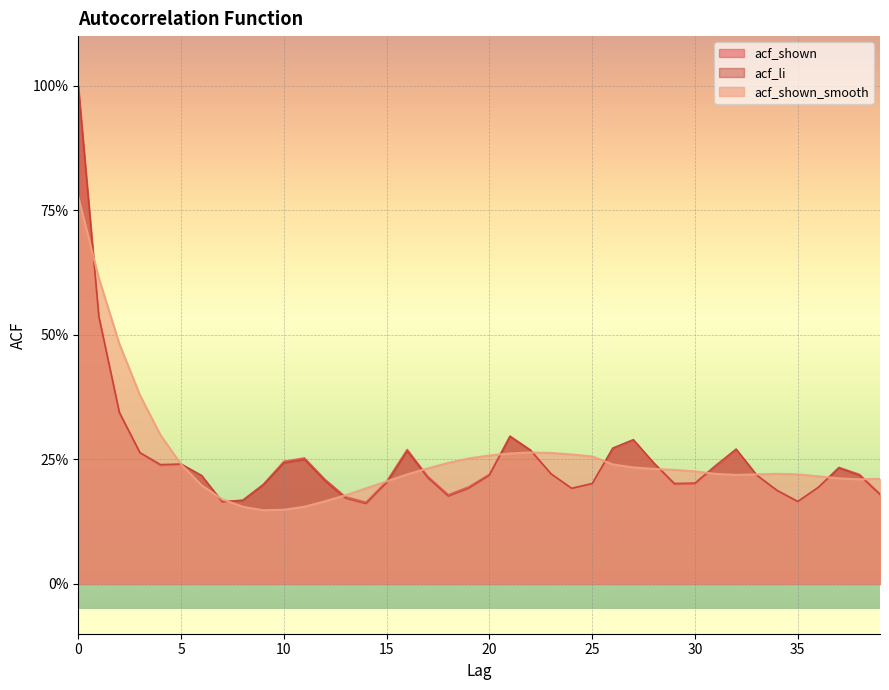

Reading left to right, extract all data points from this chart.

acf_shown: 0=1.0	1=0.5	2=0.3	3=0.3	4=0.2	5=0.2	6=0.2	7=0.2	8=0.2	9=0.2	10=0.2	11=0.3	12=0.2	13=0.2	14=0.2	15=0.2	16=0.3	17=0.2	18=0.2	19=0.2	20=0.2	21=0.3	22=0.3	23=0.2	24=0.2	25=0.2	26=0.3	27=0.3	28=0.2	29=0.2	30=0.2	31=0.2	32=0.3	33=0.2	34=0.2	35=0.2	36=0.2	37=0.2	38=0.2	39=0.2
acf_li: 0=1.0	1=0.5	2=0.3	3=0.3	4=0.2	5=0.2	6=0.2	7=0.2	8=0.2	9=0.2	10=0.2	11=0.2	12=0.2	13=0.2	14=0.2	15=0.2	16=0.3	17=0.2	18=0.2	19=0.2	20=0.2	21=0.3	22=0.3	23=0.2	24=0.2	25=0.2	26=0.3	27=0.3	28=0.2	29=0.2	30=0.2	31=0.2	32=0.3	33=0.2	34=0.2	35=0.2	36=0.2	37=0.2	38=0.2	39=0.2
acf_shown_smooth: 0=0.8	1=0.6	2=0.5	3=0.4	4=0.3	5=0.2	6=0.2	7=0.2	8=0.2	9=0.1	10=0.1	11=0.2	12=0.2	13=0.2	14=0.2	15=0.2	16=0.2	17=0.2	18=0.2	19=0.3	20=0.3	21=0.3	22=0.3	23=0.3	24=0.3	25=0.3	26=0.2	27=0.2	28=0.2	29=0.2	30=0.2	31=0.2	32=0.2	33=0.2	34=0.2	35=0.2	36=0.2	37=0.2	38=0.2	39=0.2